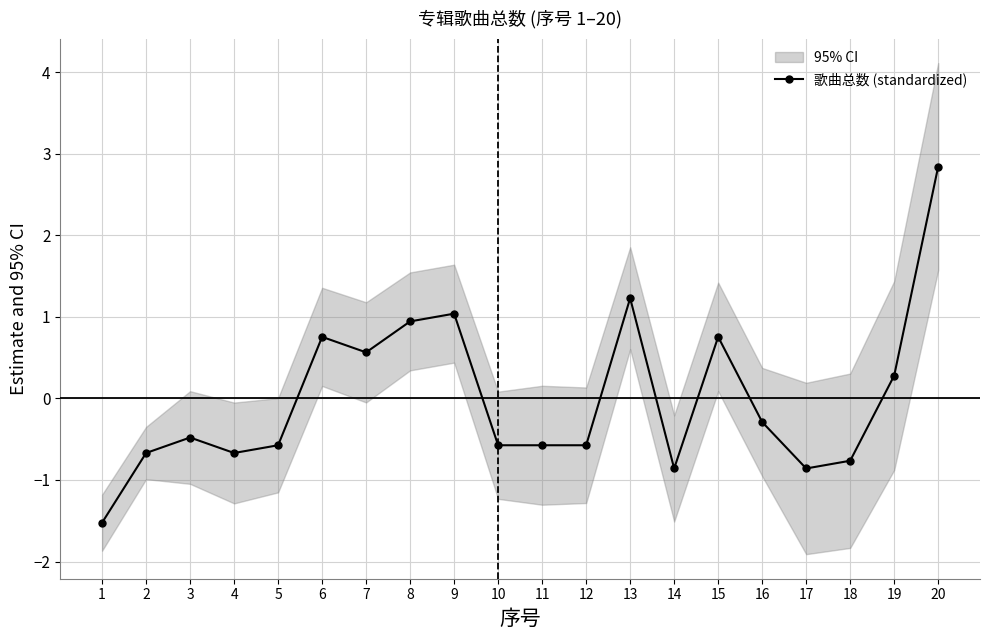

What is the difference between the maximum and minimum values?

4.4